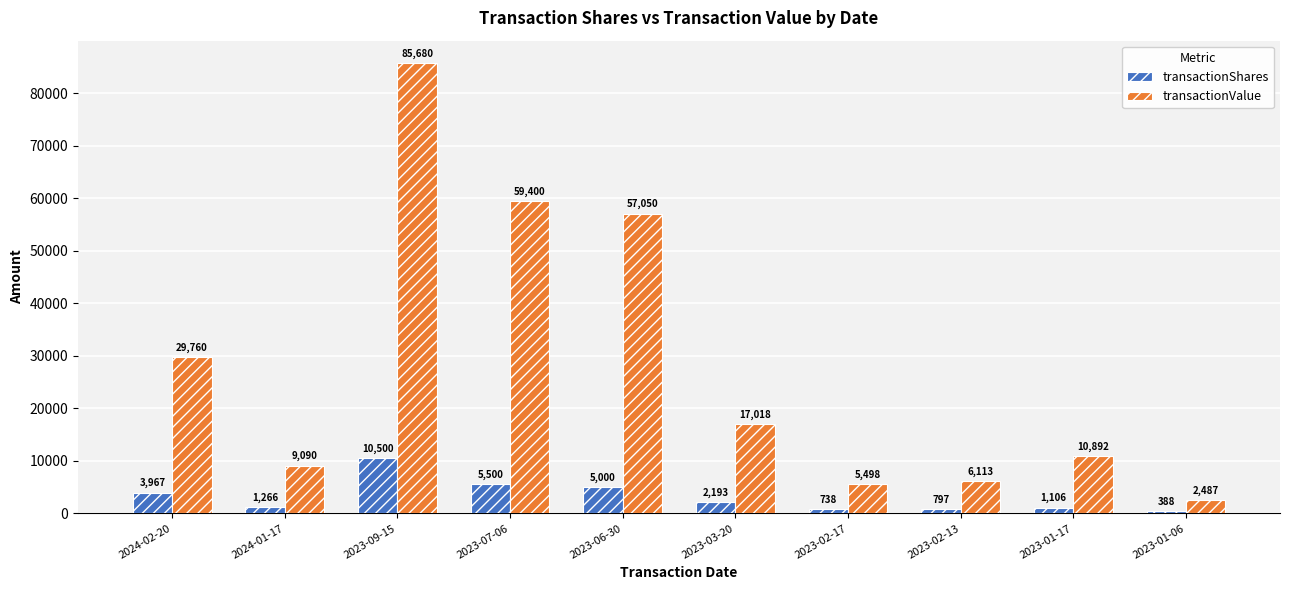

What is the highest value of the transactionShares series?

10500